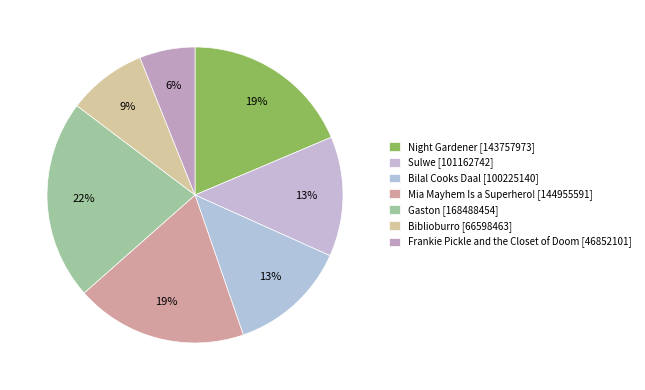

Does Mia Mayhem Is a Superhero! represent more than half of the total?

No